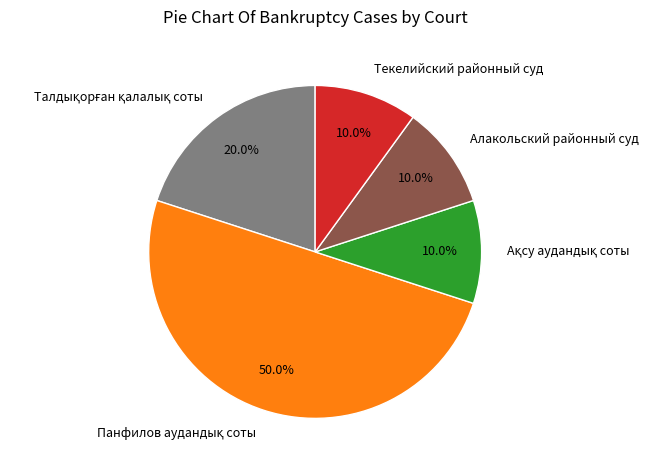

What percentage is NOT represented by Текелийский районный суд?

90.0%